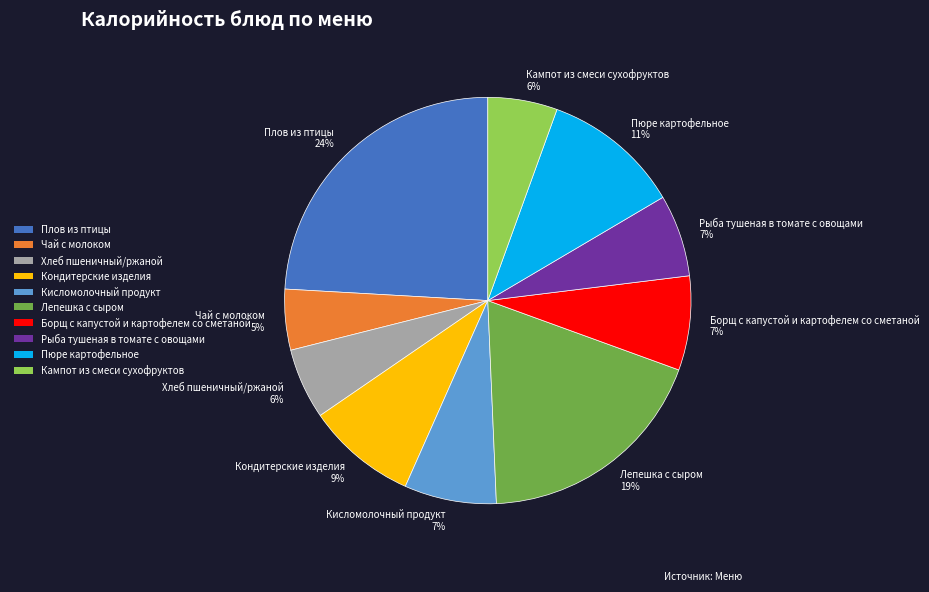

What percentage is the Лепешка с сыром slice, to the nearest percent?

19%